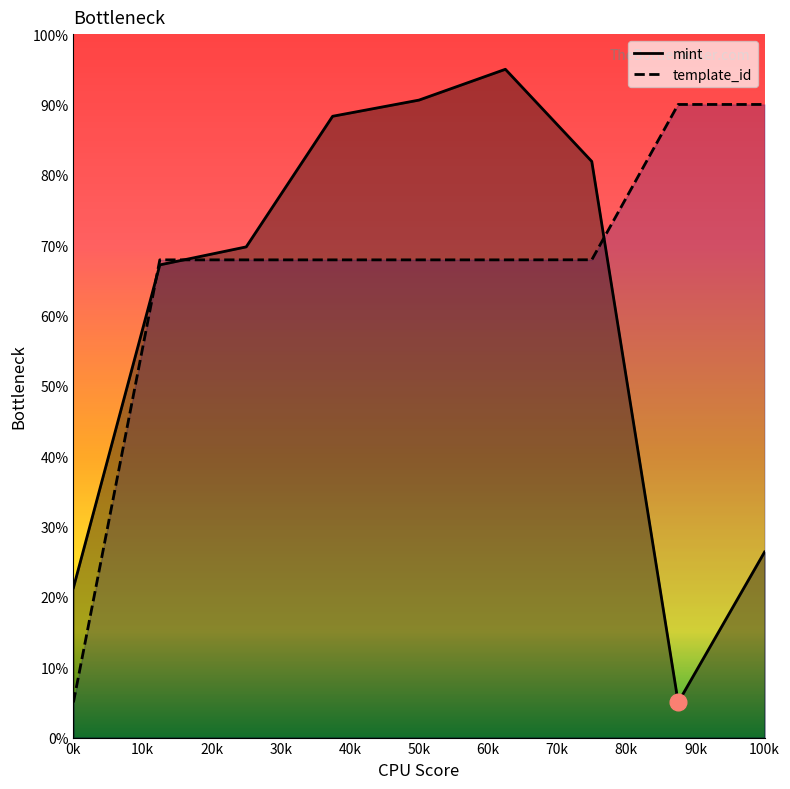

Rank the series by their average value, from lowest to highest.

mint, template_id